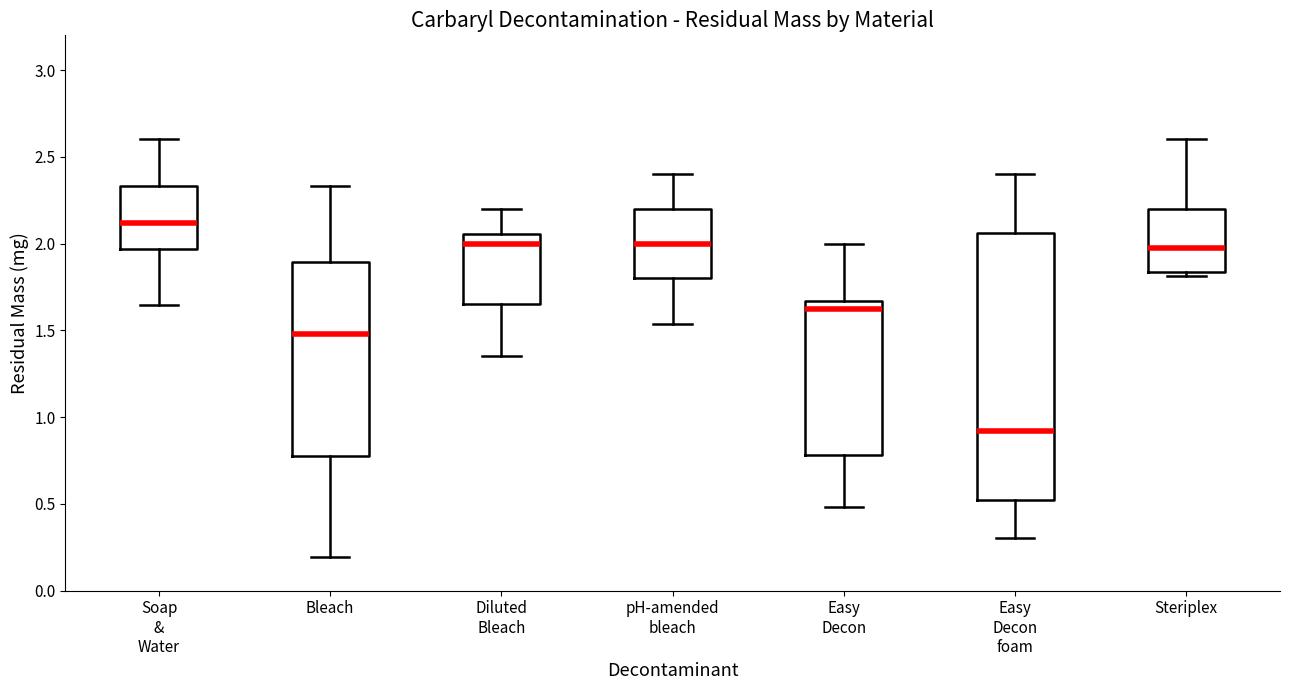

Where is the upper edge of the box for pH-amended bleach on the y-axis? The values are not printed on the chart, so give them approximately, as read against the axis.

2.20